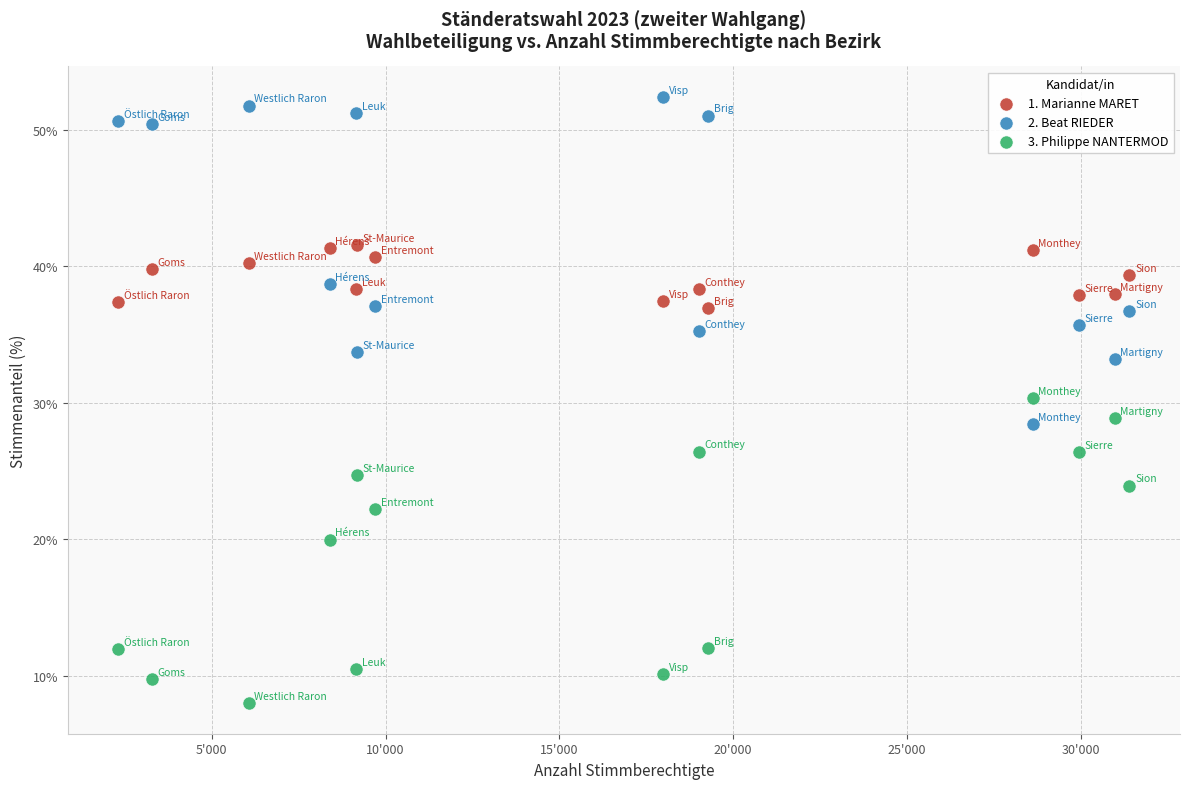

What are all the series names shown in the legend?

1. Marianne MARET, 2. Beat RIEDER, 3. Philippe NANTERMOD